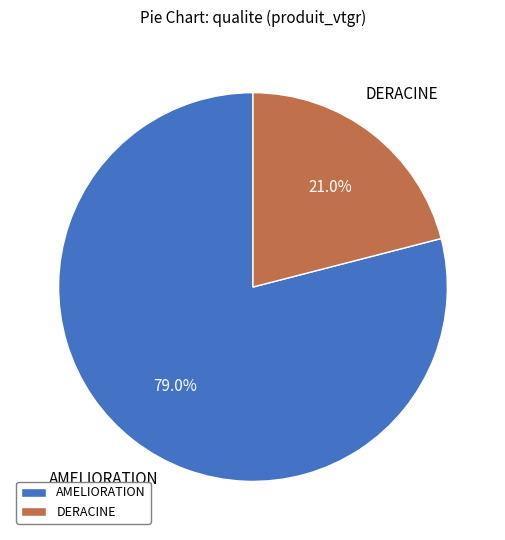

Which slice represents more than half of the pie?

AMELIORATION